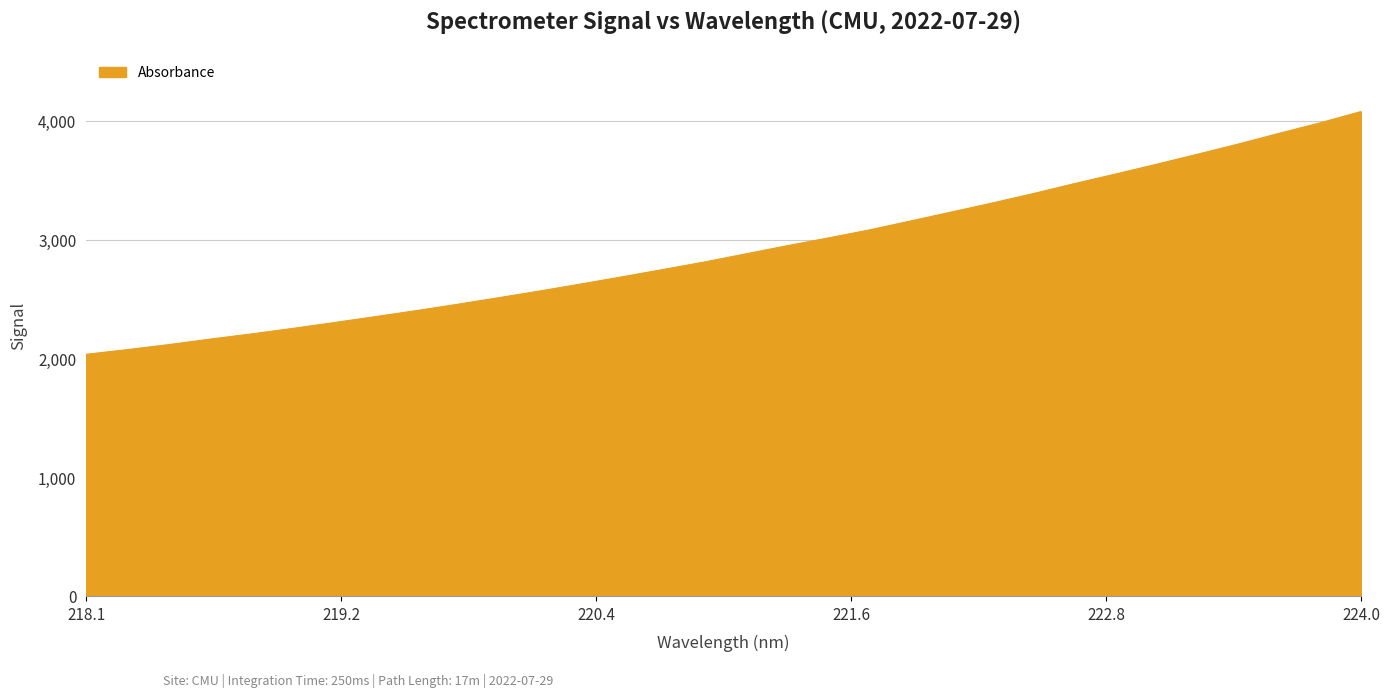

What is the minimum value shown in the chart?

2038.1